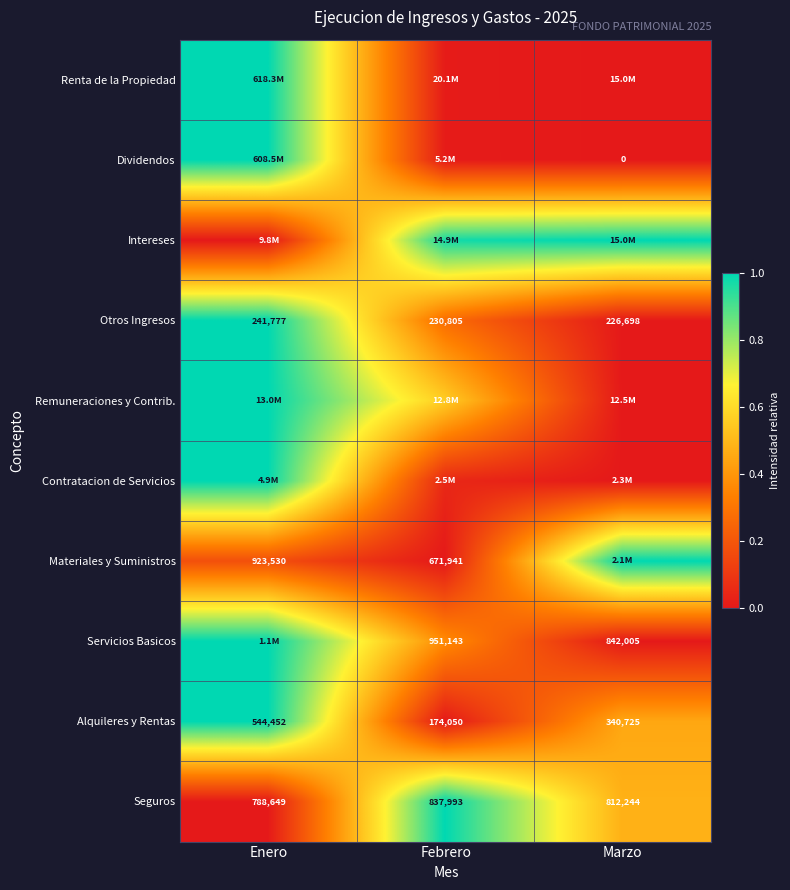

What is the total value across all series at Enero?

7.2